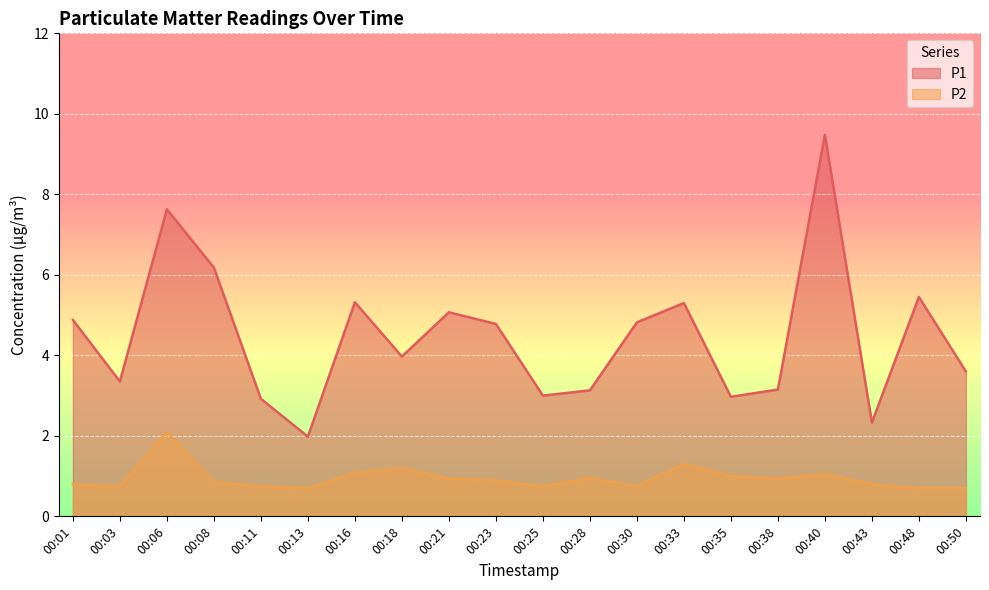

True or false: P1 and P2 cross at least once.

False